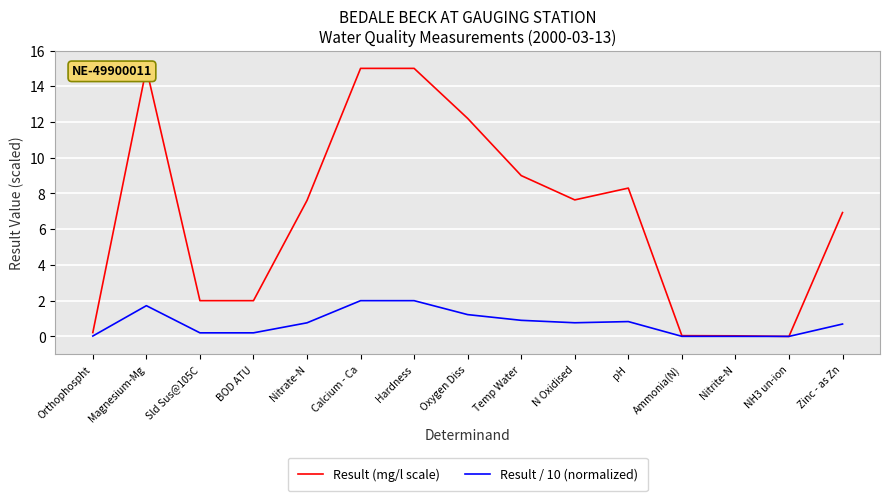

How many categories are shown in the chart?

15